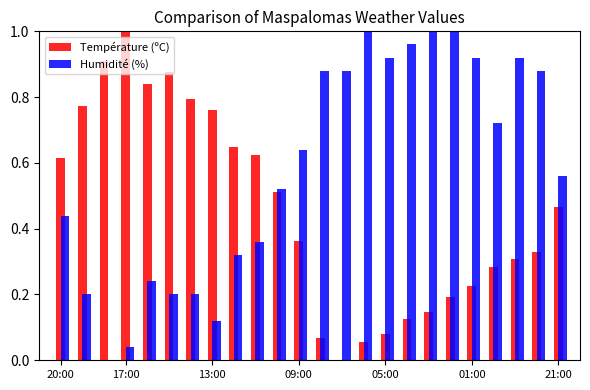

Which series has the largest total across all categories?

Humidité (%)